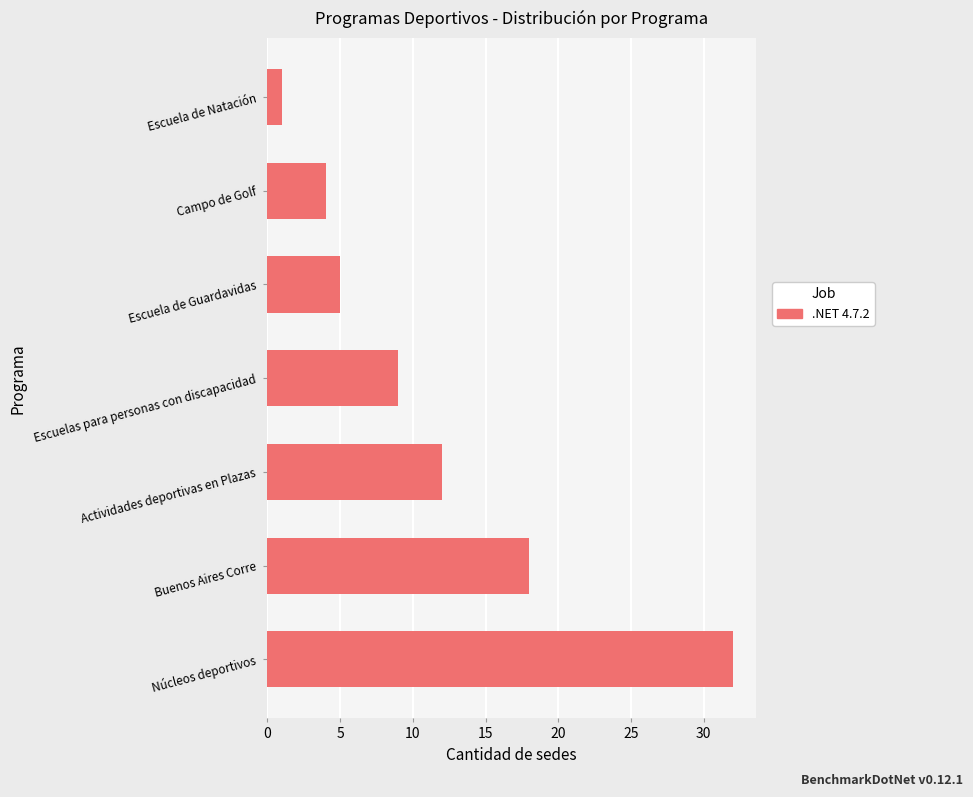

List the labels in order of value, largest first.

Núcleos deportivos, Buenos Aires Corre, Actividades deportivas en Plazas, Escuelas para personas con discapacidad, Escuela de Guardavidas, Campo de Golf, Escuela de Natación